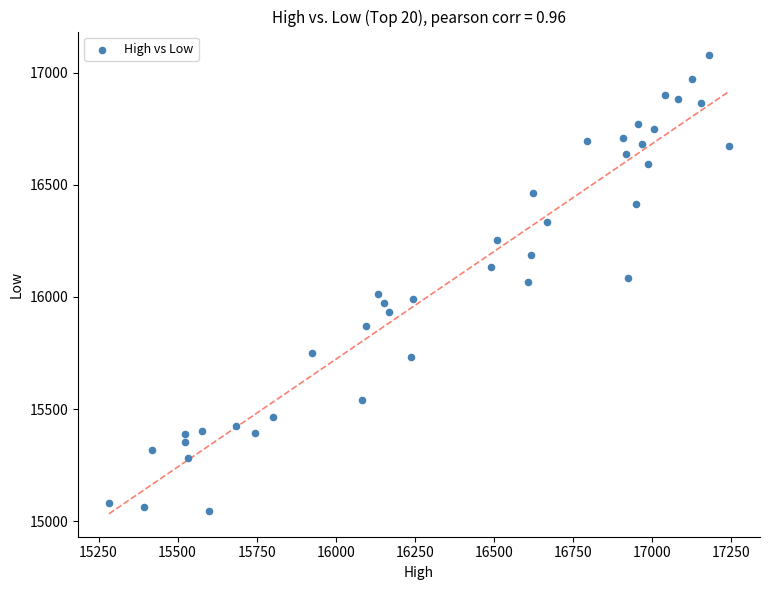

What is the range of X values (max minus min)?

1960.5